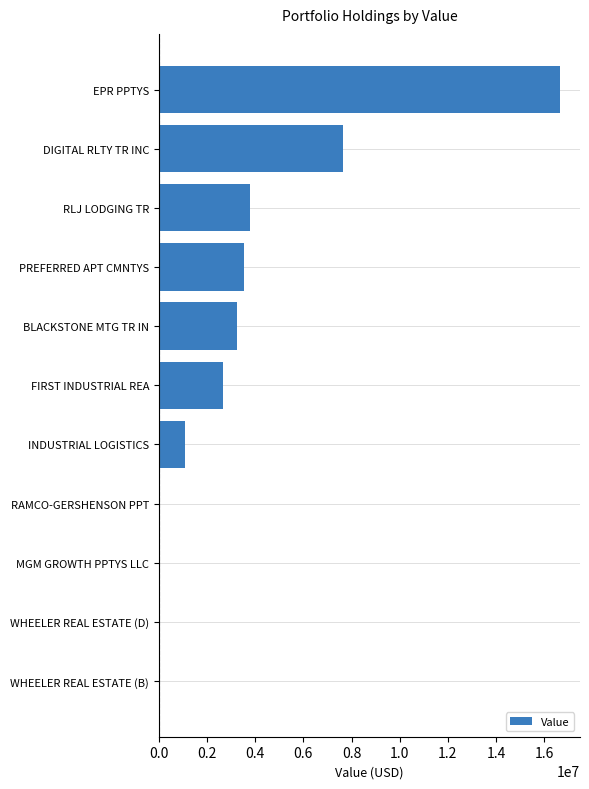

Is it true that the value at BLACKSTONE MTG TR IN is 5644276?

False